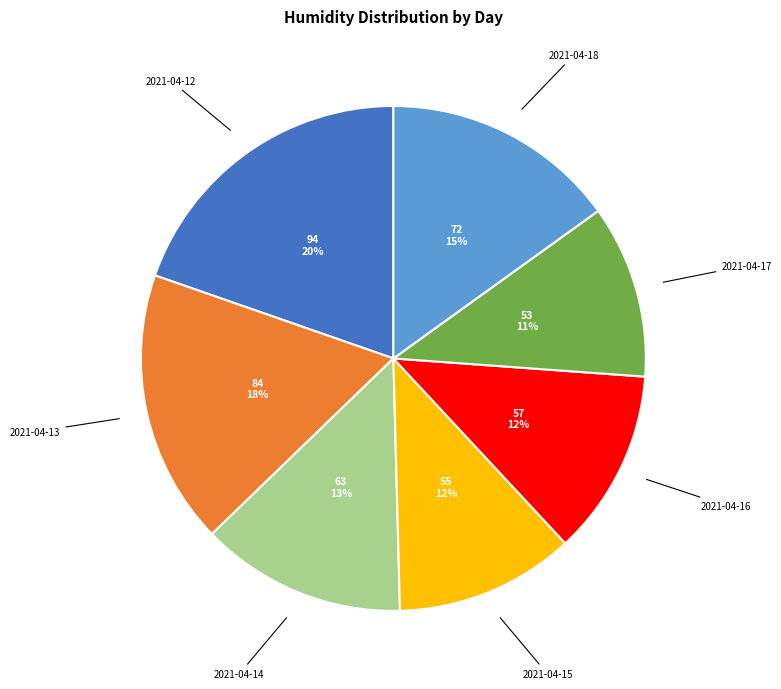

Is there any slice that represents more than half of the pie?

No